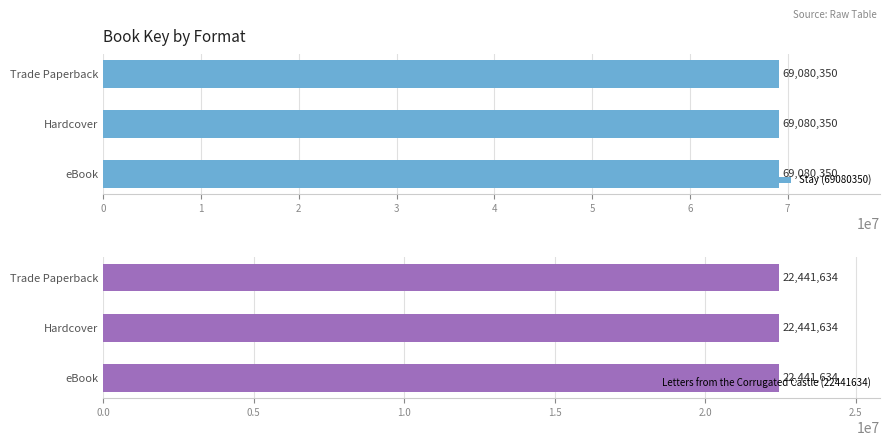

What is the label of the 2nd bar from the left?

Hardcover